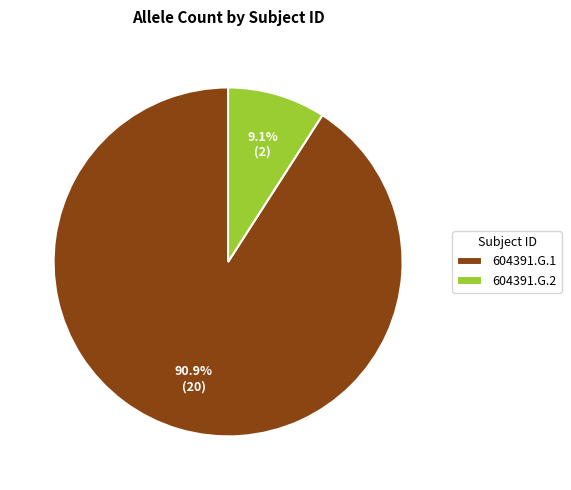

Which has a higher value, 604391.G.2 or 604391.G.1?

604391.G.1